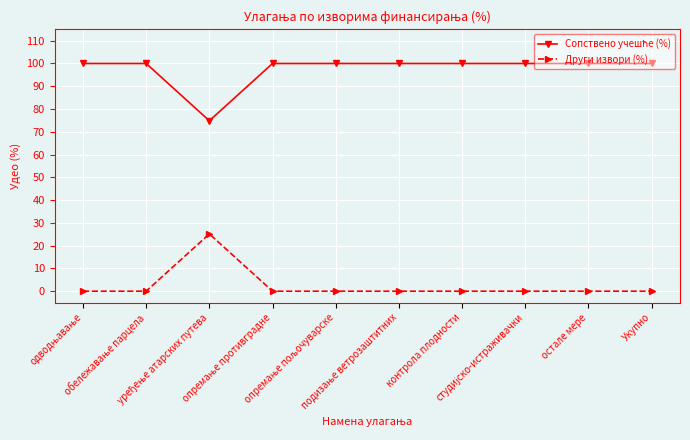

What is the sum of all Други извори (%) values?

25.2